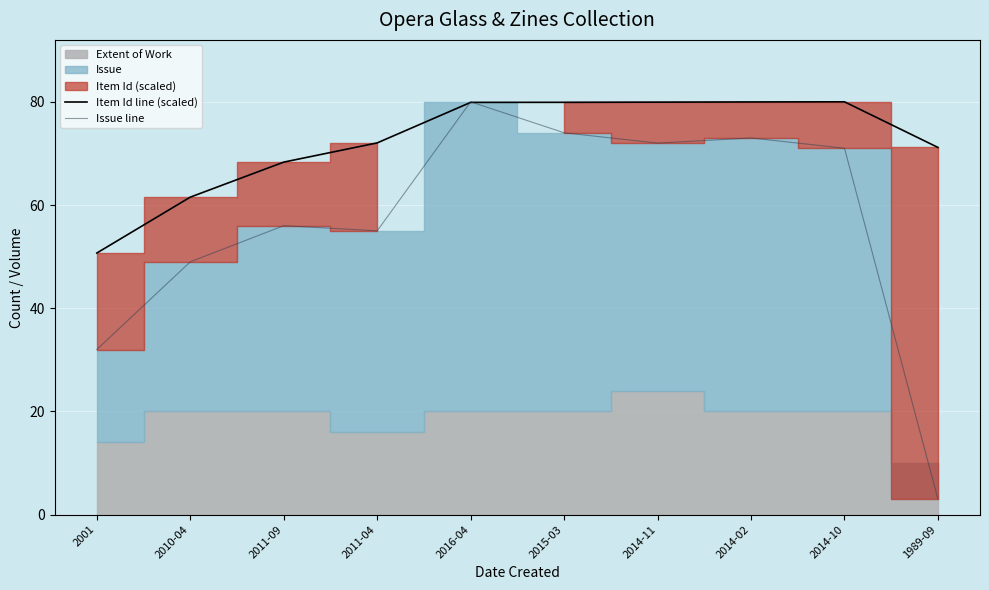

The Issue line series shows 5.1 at 1989-09. True or false?

False